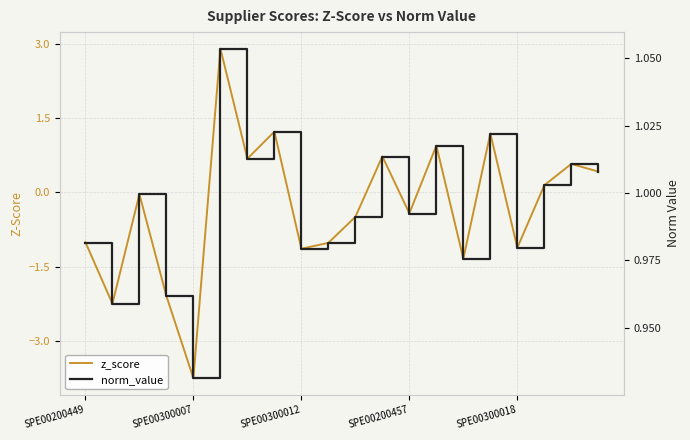

Rank the categories by norm_value value from lowest to highest.

SPE00300018, SPE00300007, SPE00200457, 14, 8, 16, 9, SPE00200449, 10, 12, SPE00300012, 17, 19, 18, 6, 11, 13, 15, 7, 5